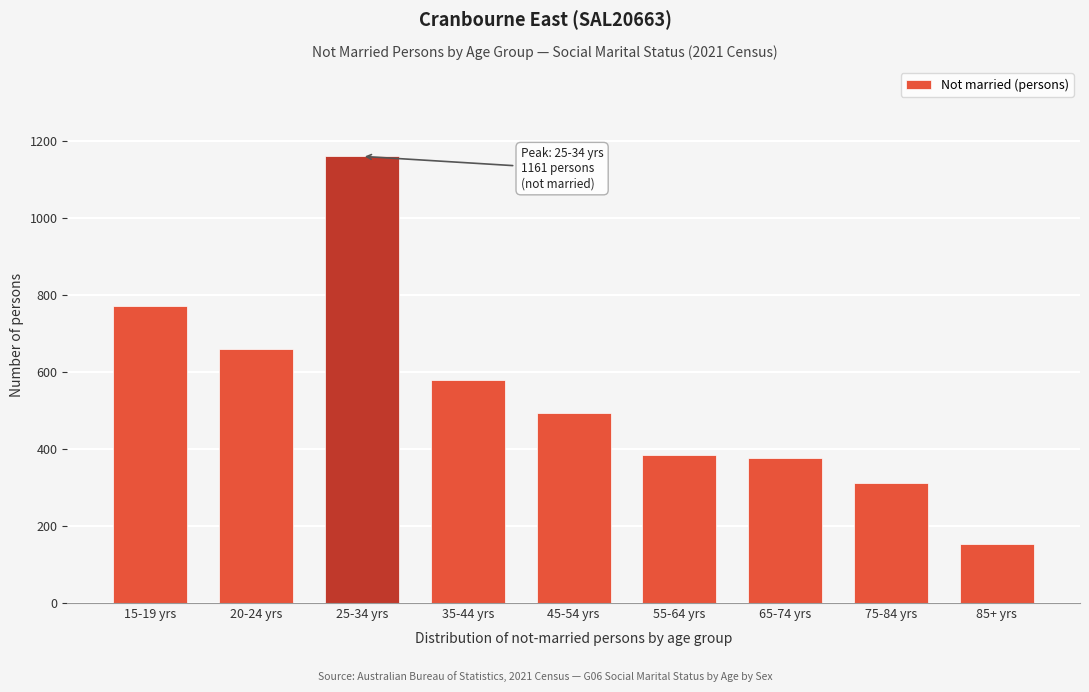

Reading right to left, list all the values displayed in this chart.

153	313	377	386	493	580	1161	659	773